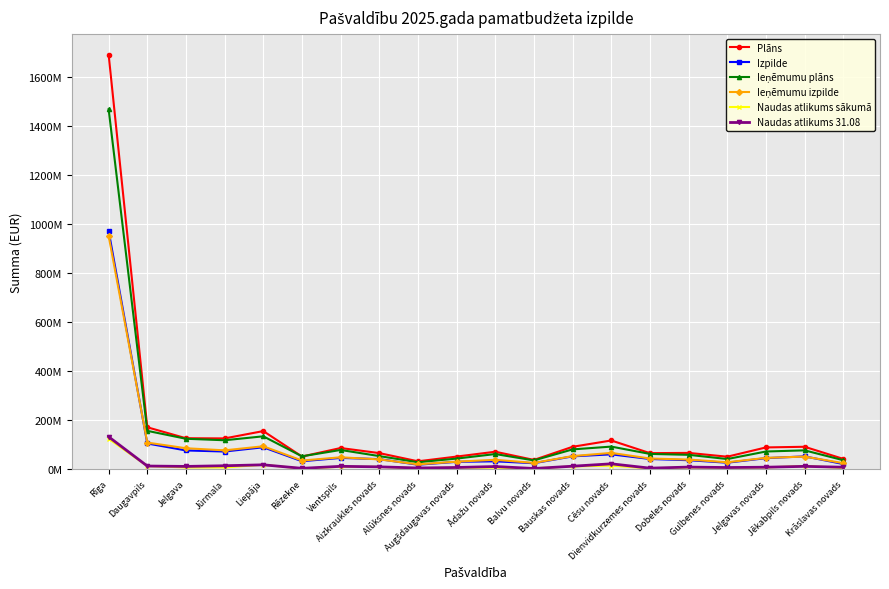

What is the highest value of the Plāns series?

1693455125